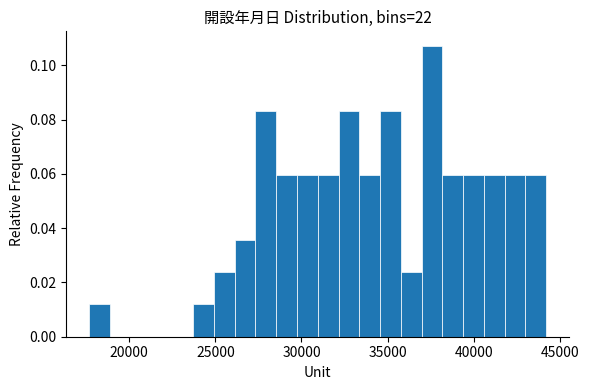

Read against the x-axis, roughly where is the centre of the tallest bar?

37500